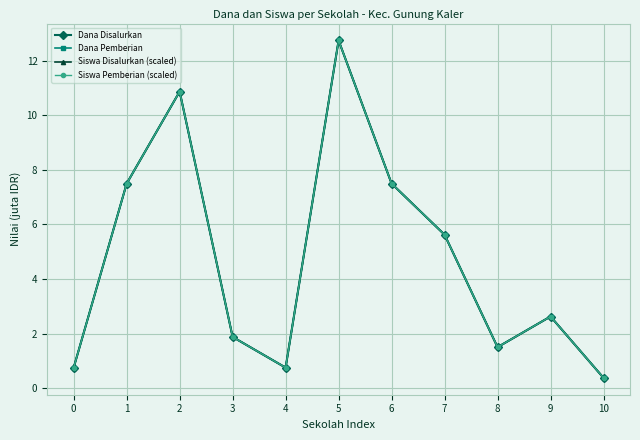

How many lines are shown in the chart?

4